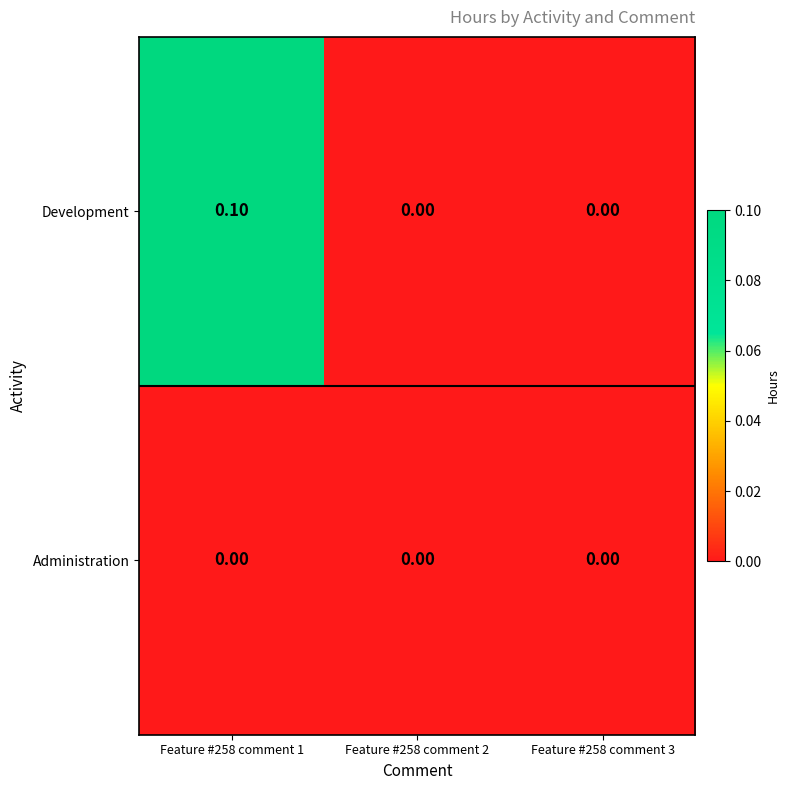

List the series in order of their peak value, lowest first.

Administration, Development